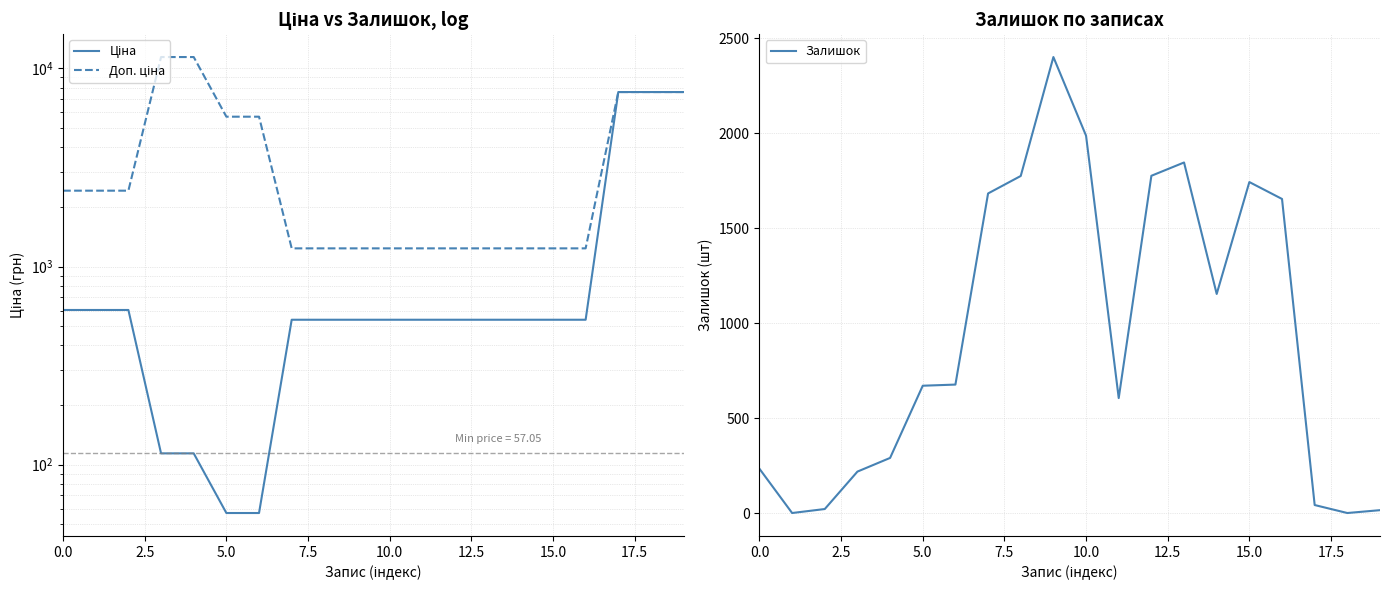

In Залишок, how many points are lower than both neighbors (excluding endpoints)?

4